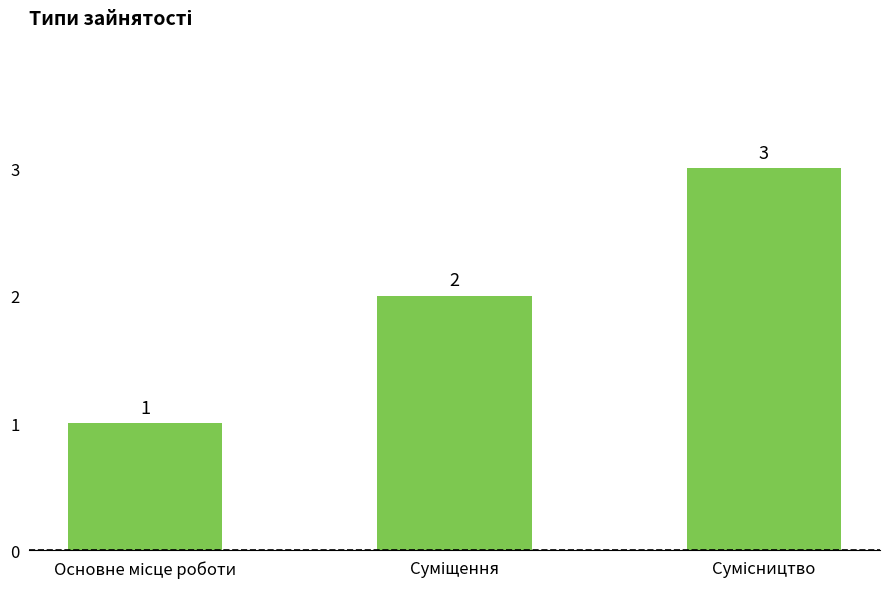

What is the sum of all values?

6